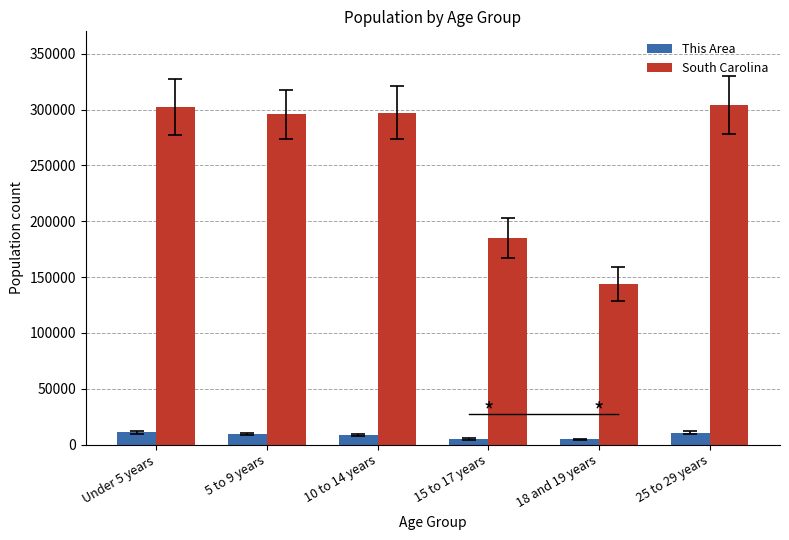

What is the label of the 6th bar from the left?

25 to 29 years